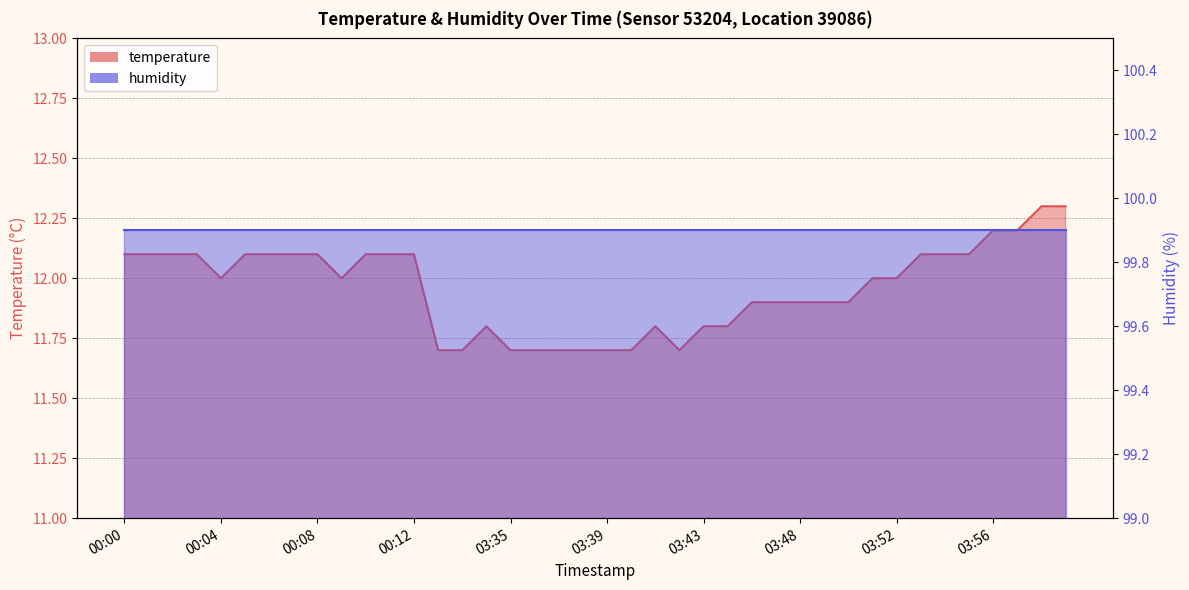

Approximately how many times larger is the value at 00:12 compared to 03:55?

1.0